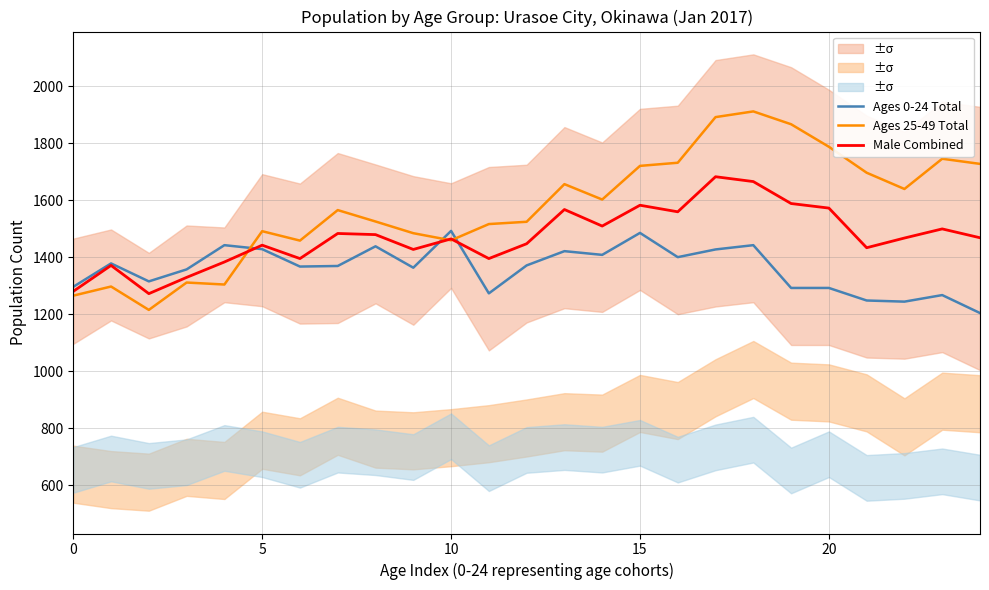

Count the number of categories in the chart.

25